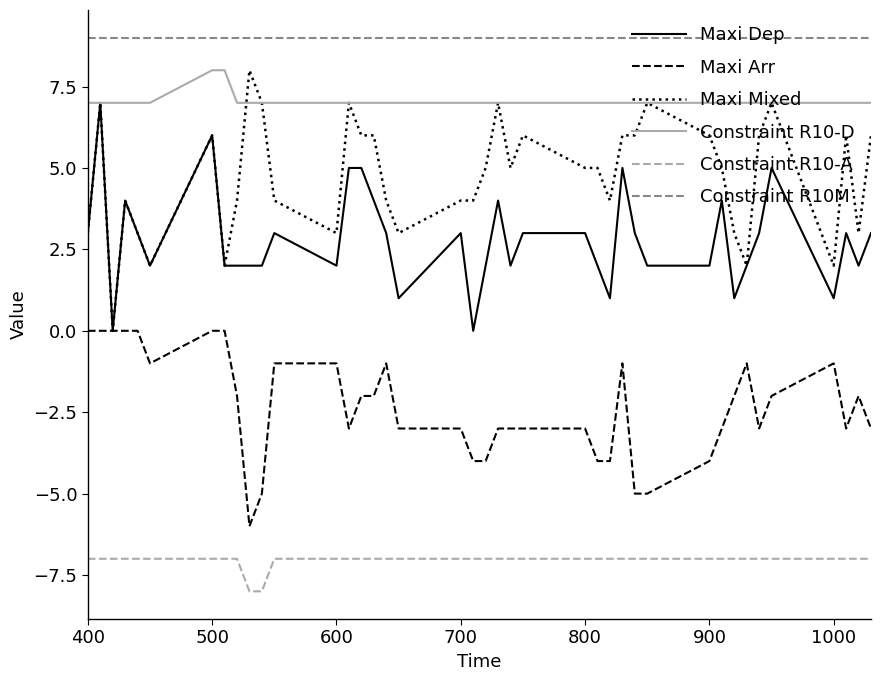

What is the sum of all Maxi Dep values?

112